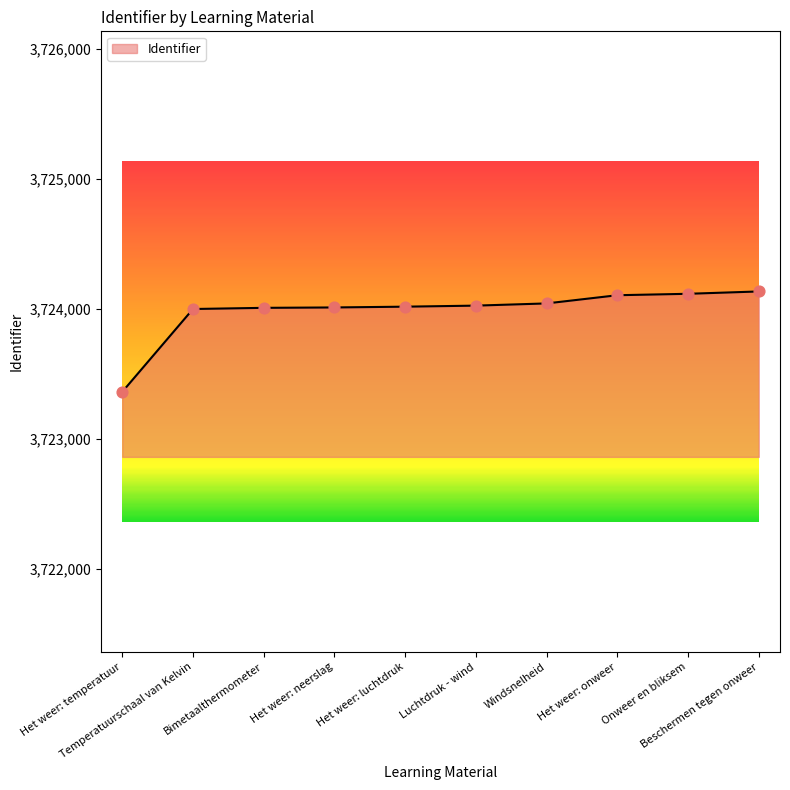

Between Het weer: luchtdruk and Het weer: temperatuur, which is larger?

Het weer: luchtdruk